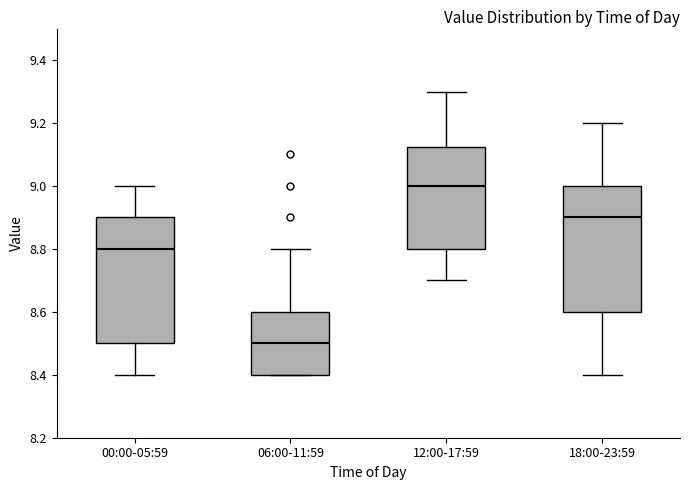

Where is the upper edge of the box for 06:00-11:59 on the y-axis? The values are not printed on the chart, so give them approximately, as read against the axis.

8.60